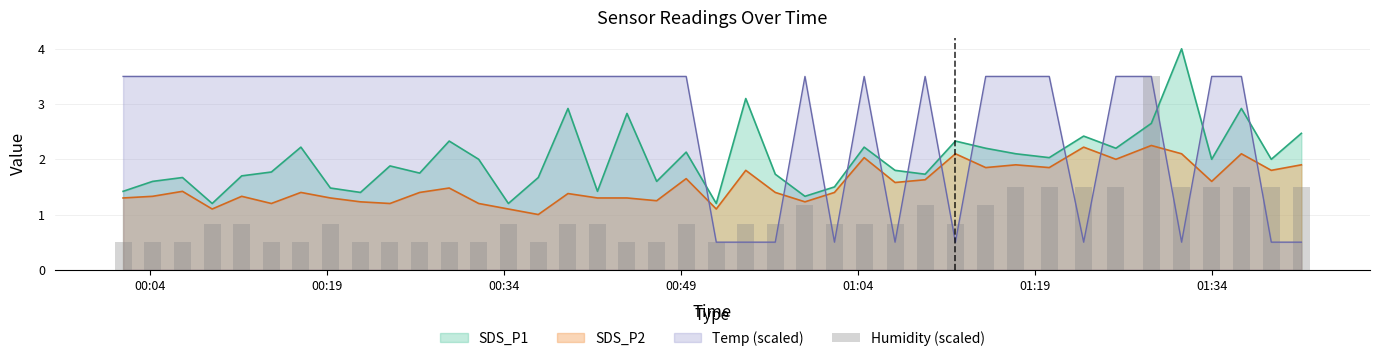

What is the maximum value for Temp (scaled)?

3.5